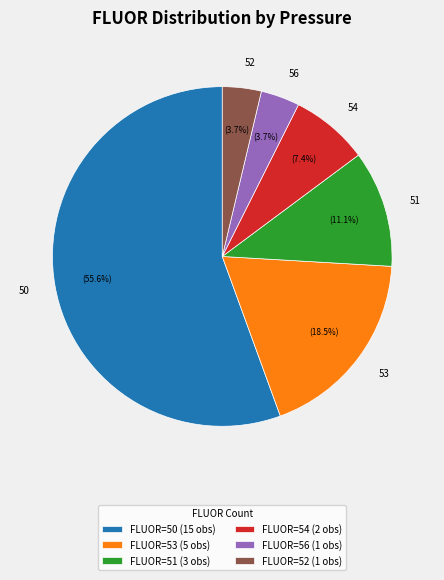

Is the sum of 53 and 54 greater than half?

No